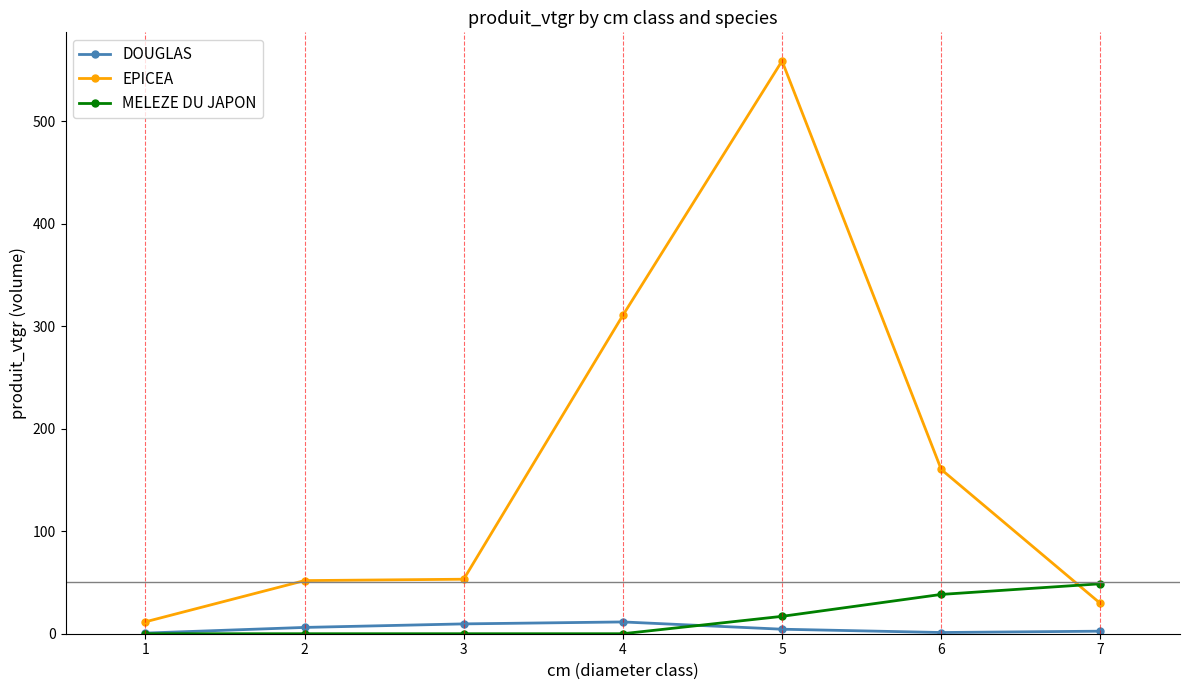

Does the chart have visible grid lines?

No